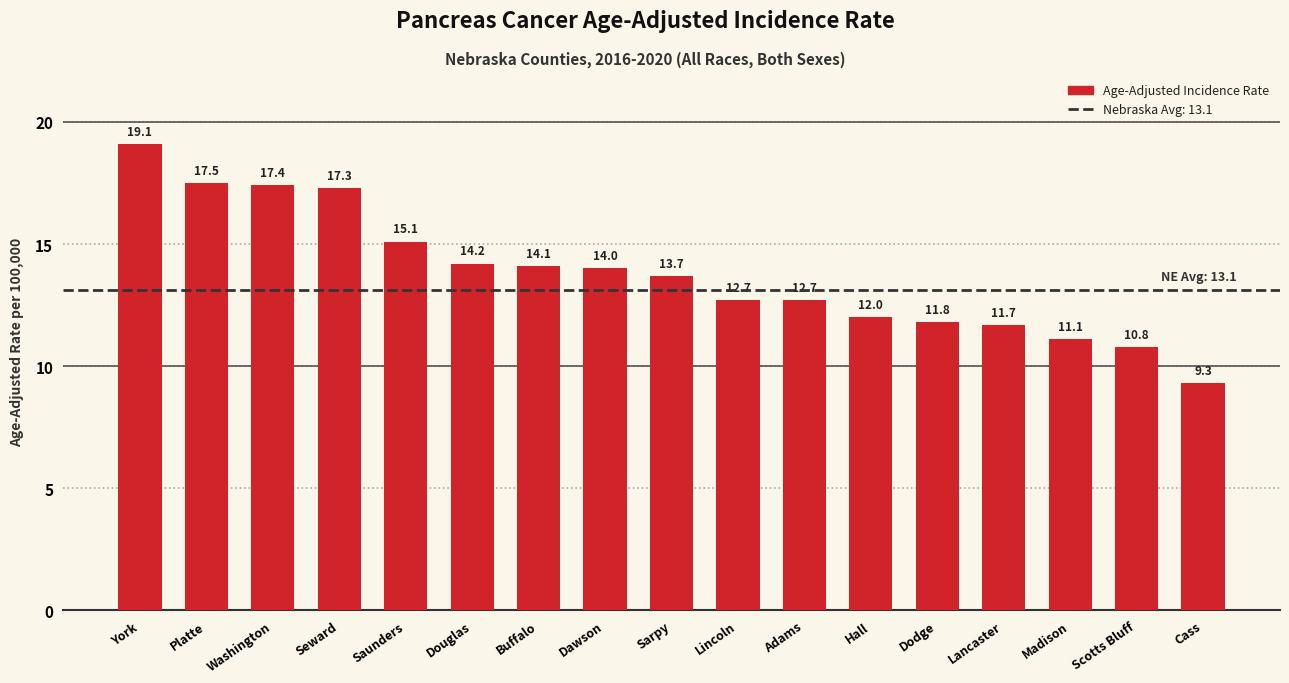

How many bars are there in total?

17